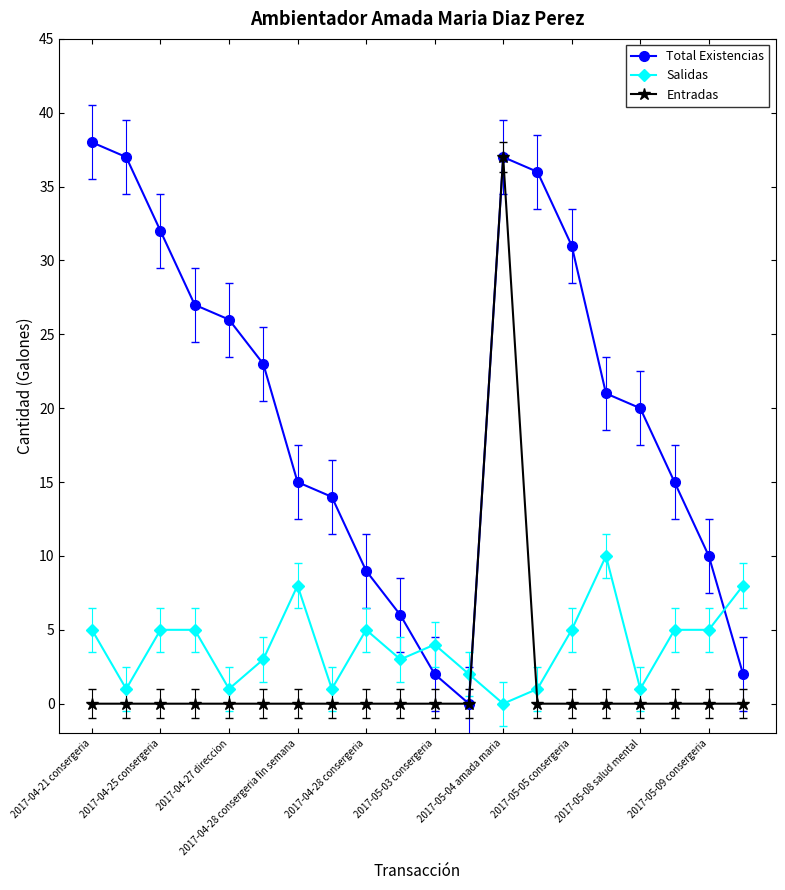

What is the difference between the maximum and minimum values in the Entradas series?

37